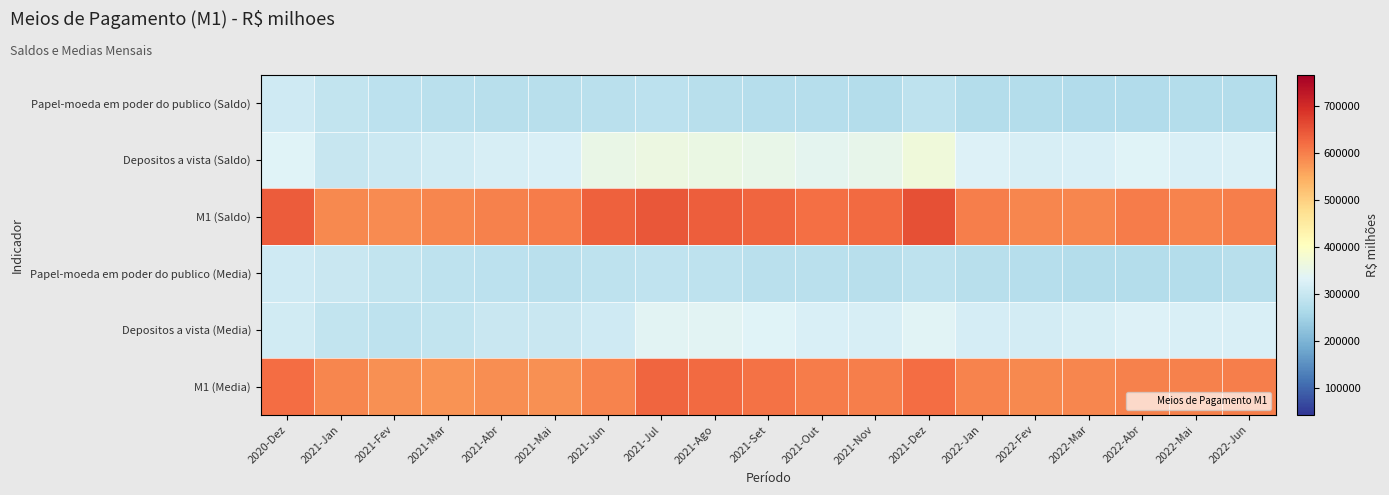

How many series are shown in this chart?

6